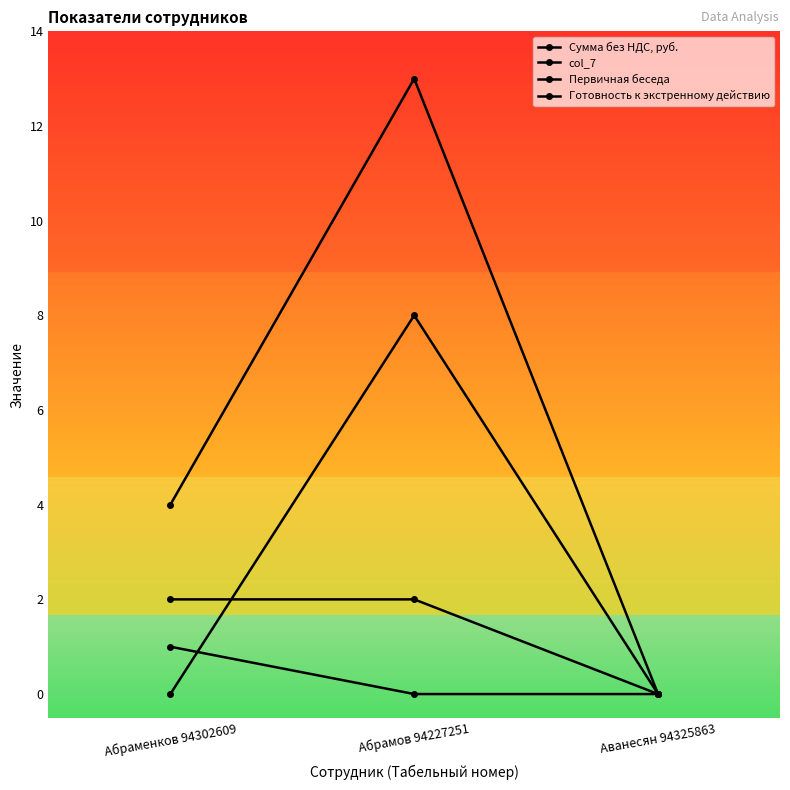

How many values in Сумма без НДС, руб. are above zero?

2